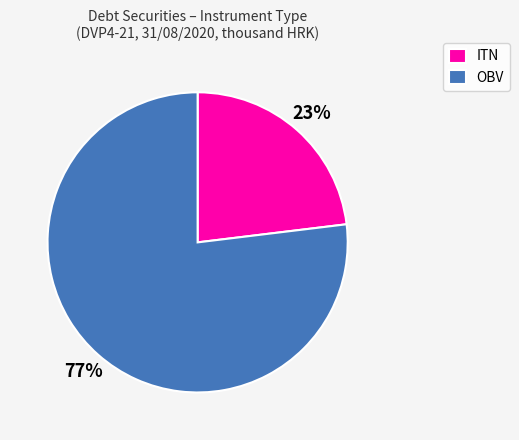

Is there any slice that represents more than half of the pie?

Yes